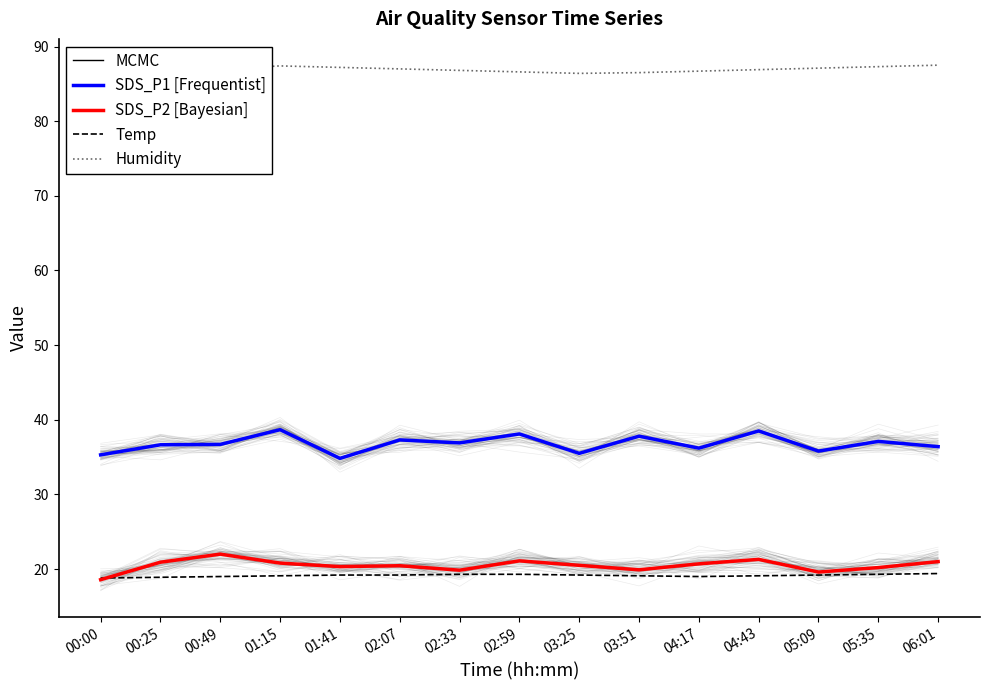

The SDS_P2 [Bayesian] series shows 20.2 at 05:35. True or false?

True